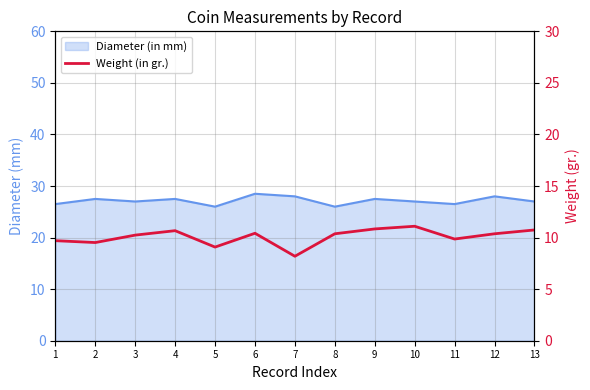

True or false: there are more than 0 points higher than both neighbors.

True